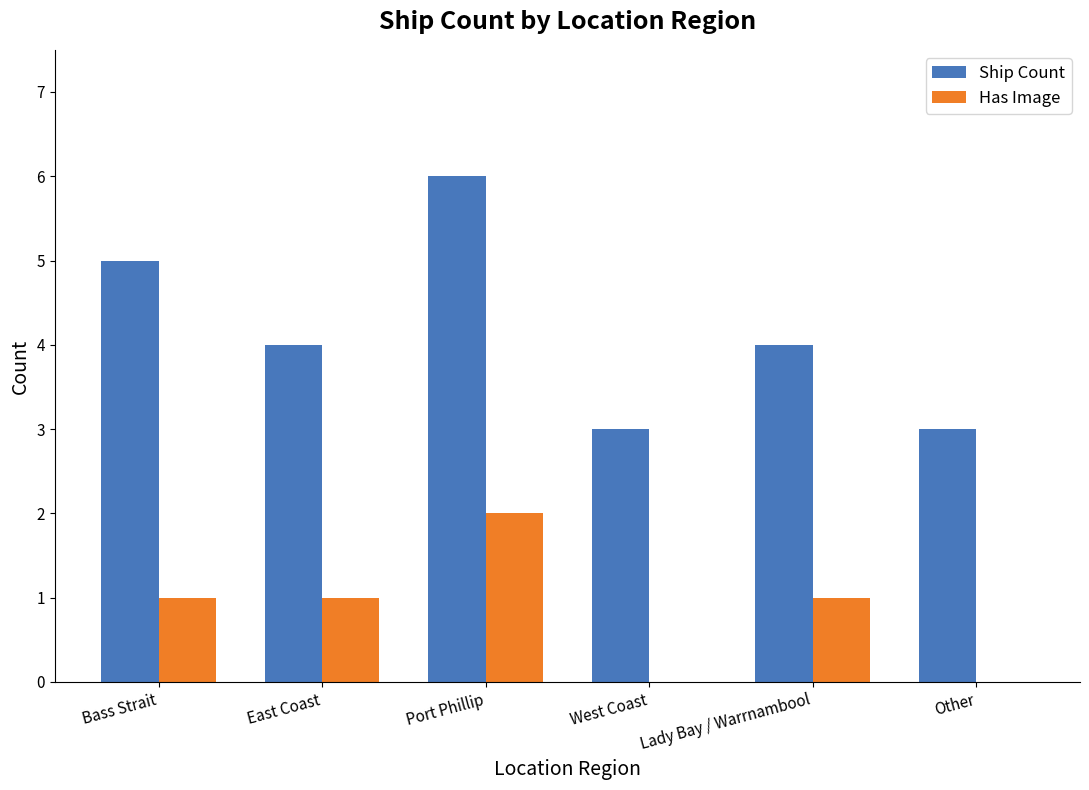

What is the sum of all Ship Count values?

25